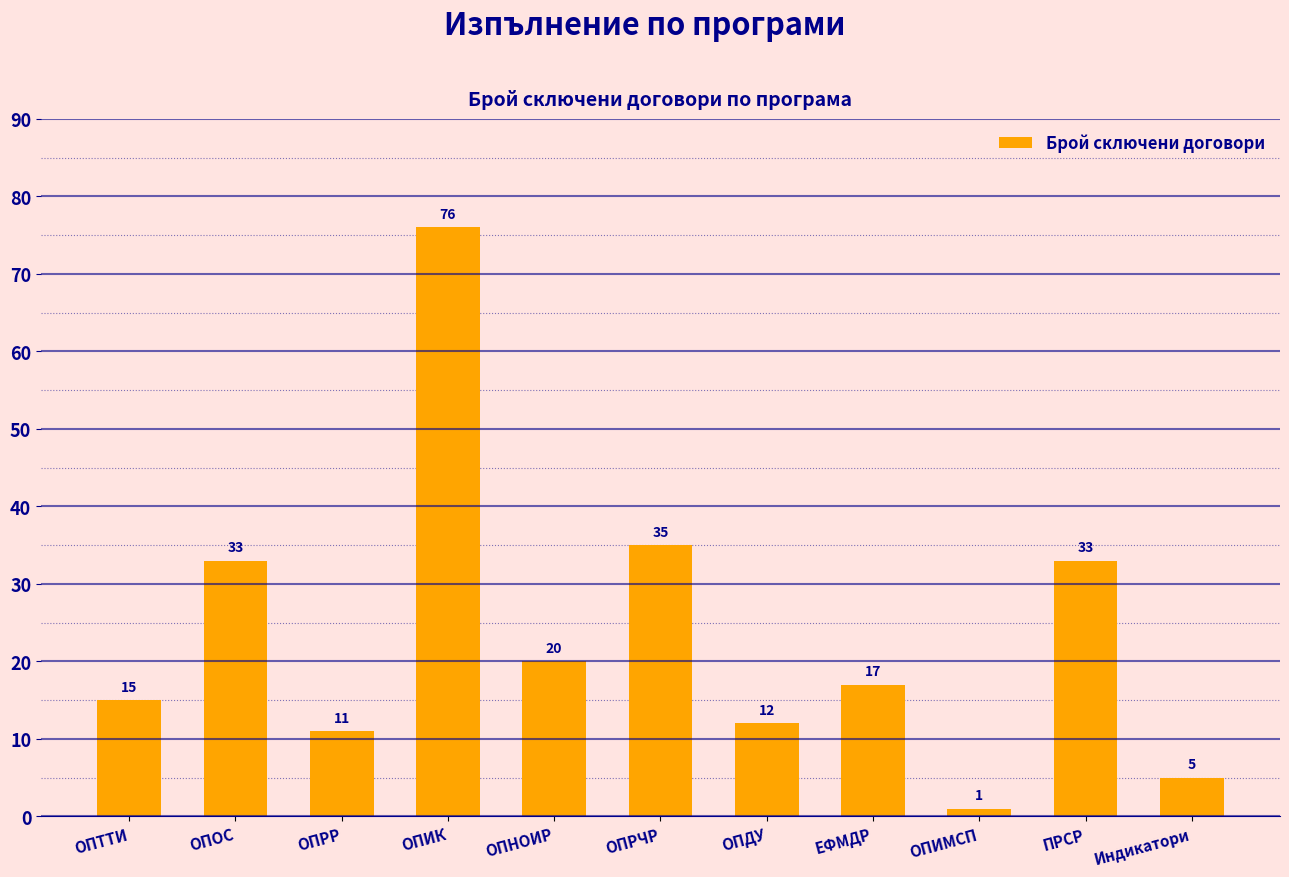

How many distinct data groups are displayed?

1